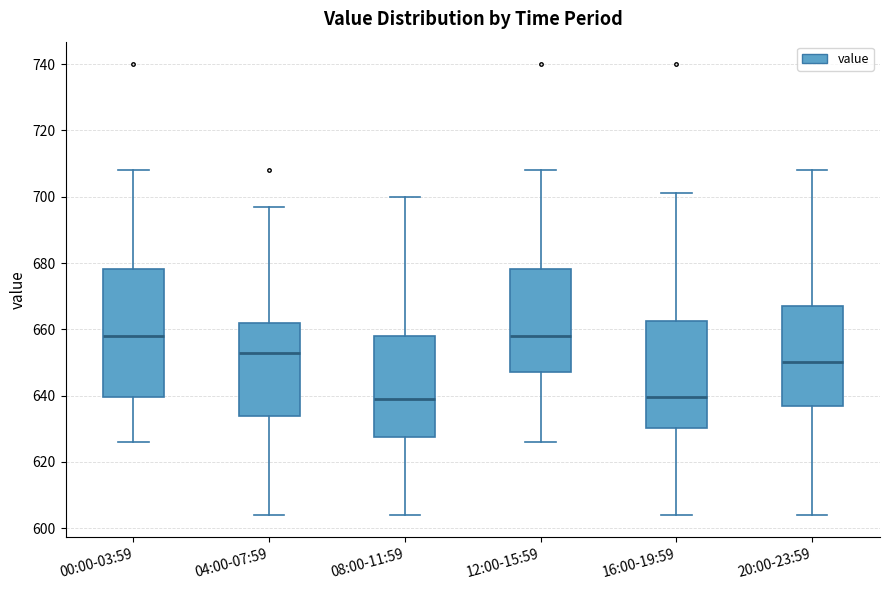

Where does the upper whisker of the box for 00:00-03:59 end on the y-axis? The values are not printed on the chart, so give them approximately, as read against the axis.

708